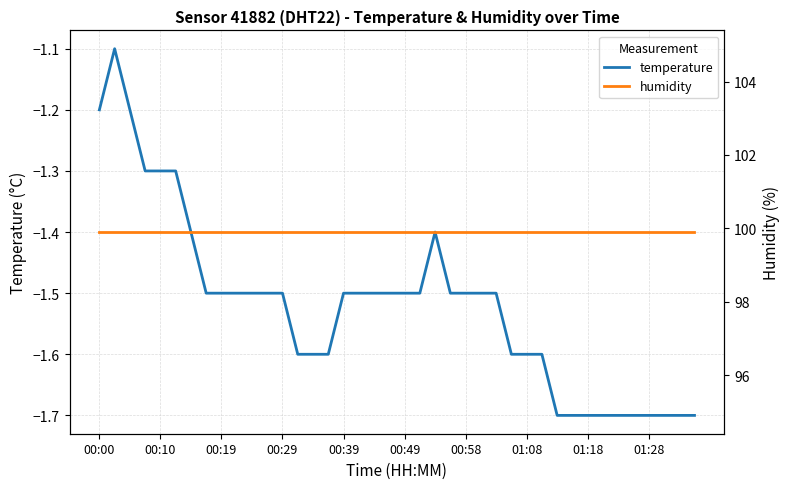

What is the spread (max minus min) of values at 30?

101.6